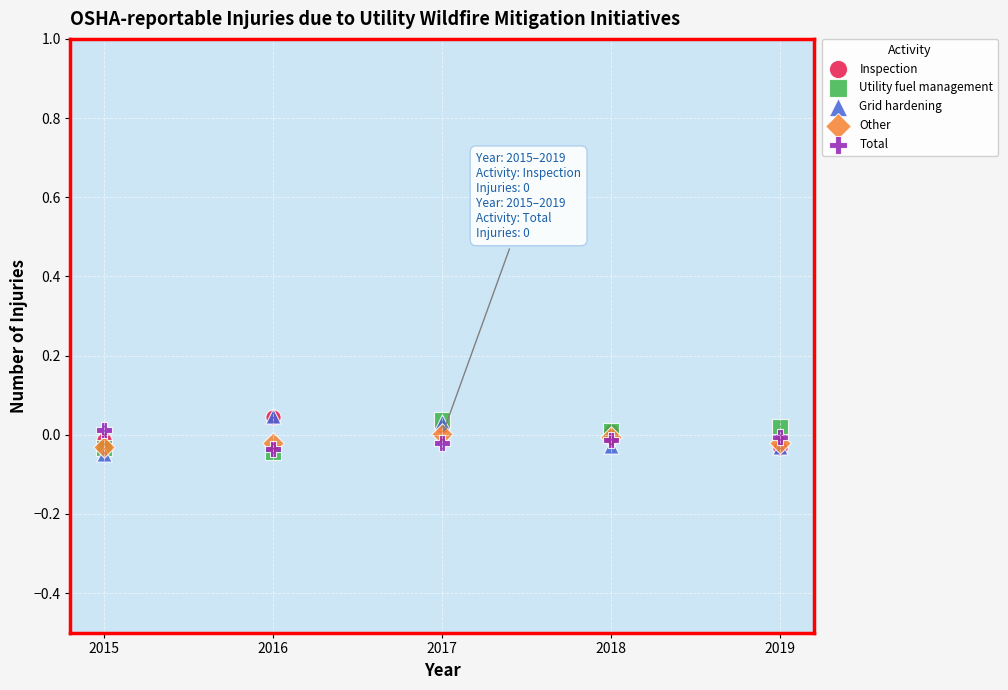

What are all the series names shown in the legend?

Inspection, Utility fuel management, Grid hardening, Other, Total